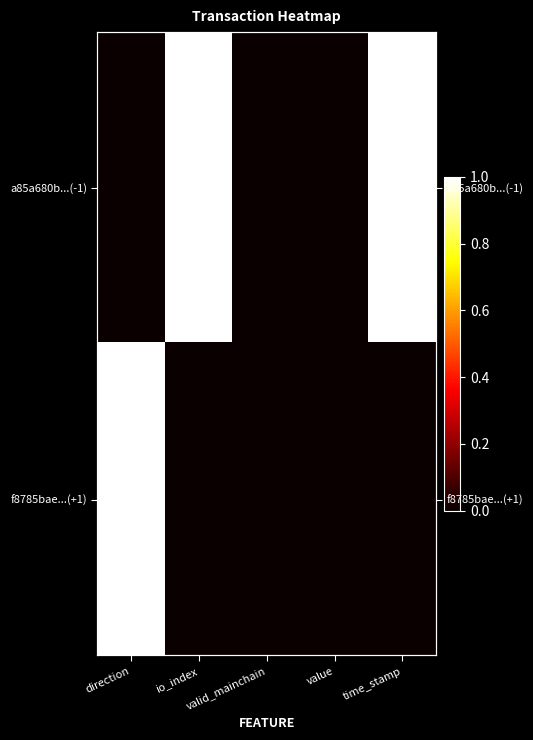

Rank the series at io_index from highest to lowest value.

a85a680b...(-1), f8785bae...(+1)